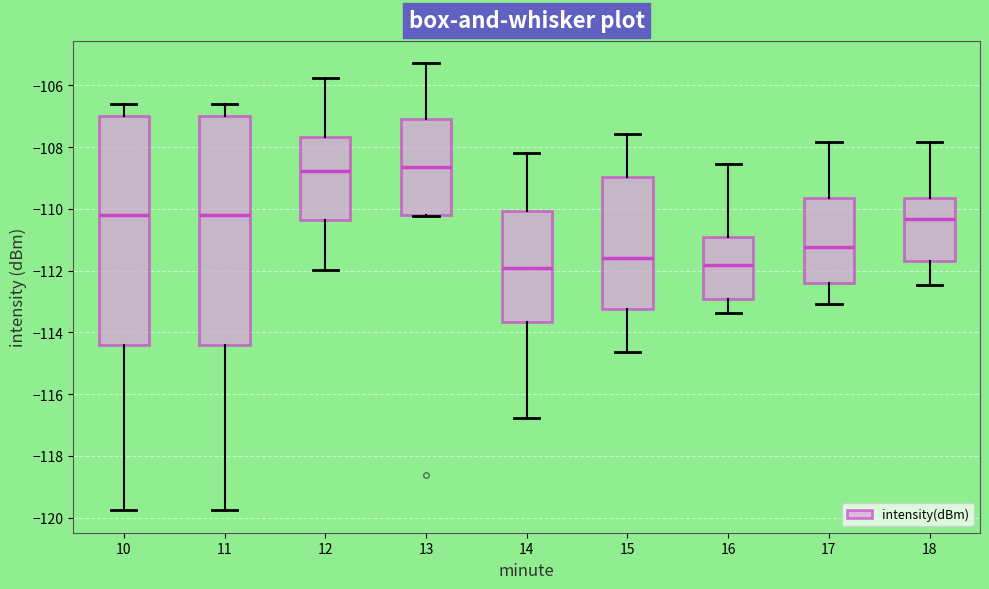

Reading left to right, transcribe this box plot: for each box, give where its median line is, the range the box spans, and where its two whiskers end, as read against the y-axis. The values are not printed on the chart, so give them approximately, as read against the axis.

10: median -110.2, box -114.4 to -107.0, whiskers -119.8 to -106.6
11: median -110.2, box -114.4 to -107.0, whiskers -119.8 to -106.6
12: median -108.8, box -110.4 to -107.6, whiskers -112.0 to -105.8
13: median -108.6, box -110.2 to -107.0, whiskers -110.2 to -105.2
14: median -112.0, box -113.6 to -110.0, whiskers -116.8 to -108.2
15: median -111.6, box -113.2 to -109.0, whiskers -114.6 to -107.6
16: median -111.8, box -113.0 to -111.0, whiskers -113.4 to -108.6
17: median -111.2, box -112.4 to -109.6, whiskers -113.0 to -107.8
18: median -110.4, box -111.6 to -109.6, whiskers -112.4 to -107.8